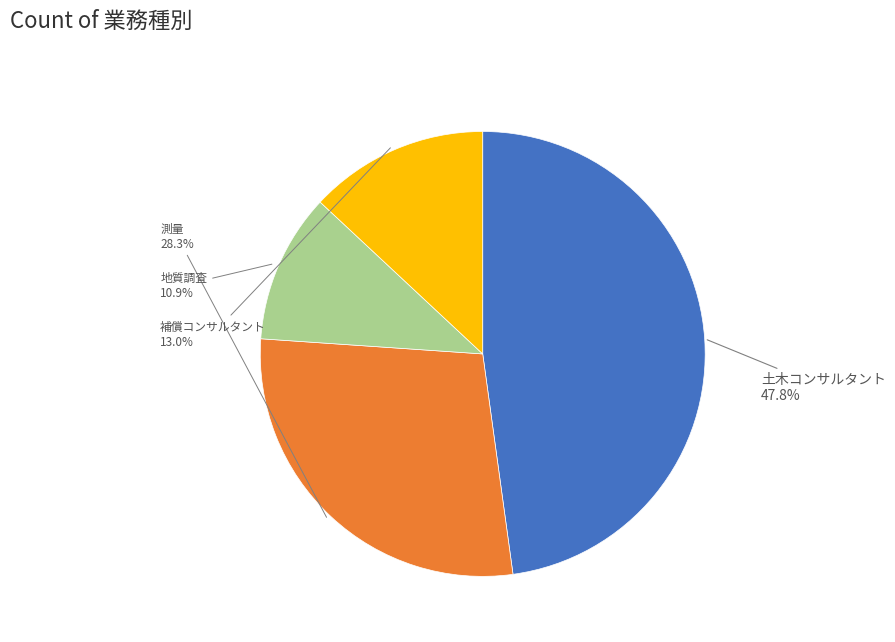

Is the sum of 地質調査 and 土木コンサルタント greater than half?

Yes